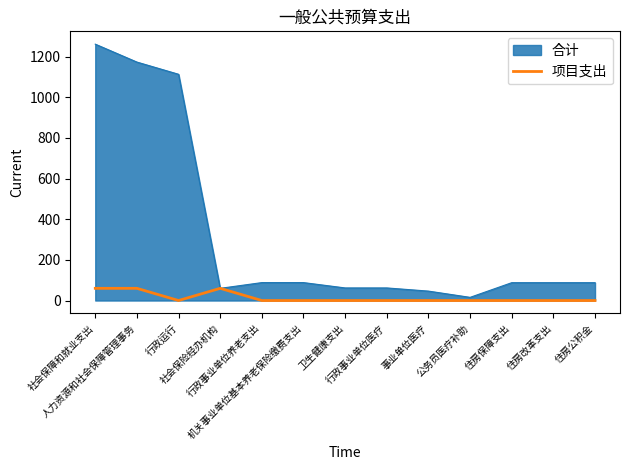

List the series in order of their overall mean, lowest first.

项目支出, 合计